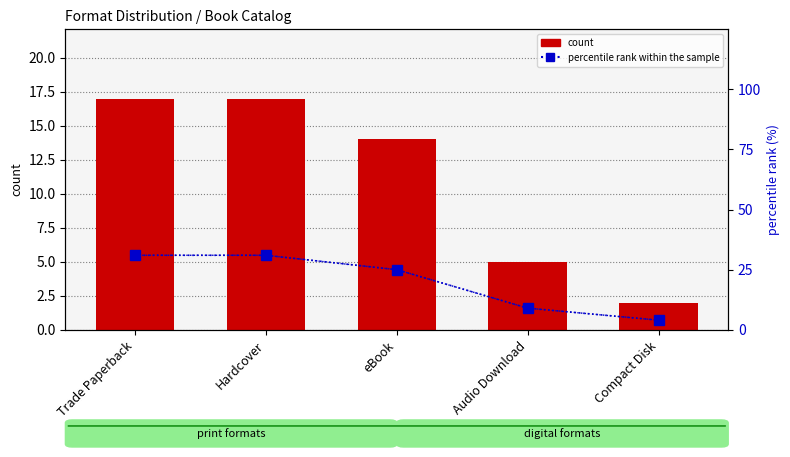

What is the total value across all series at Trade Paperback?

48